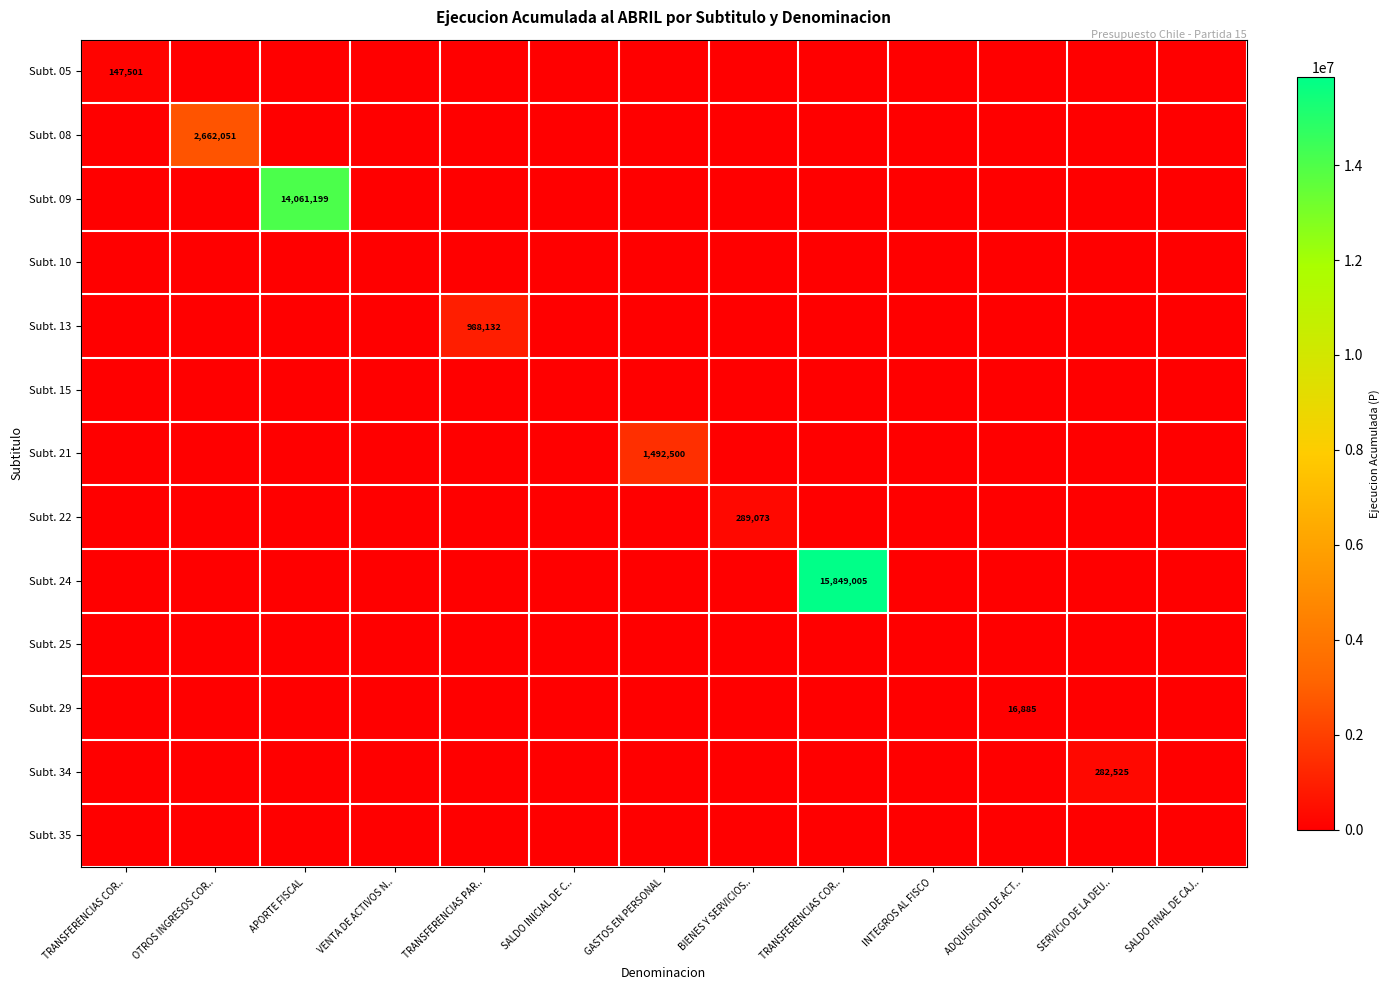

At how many categories does at least one series exceed 2529404?

3